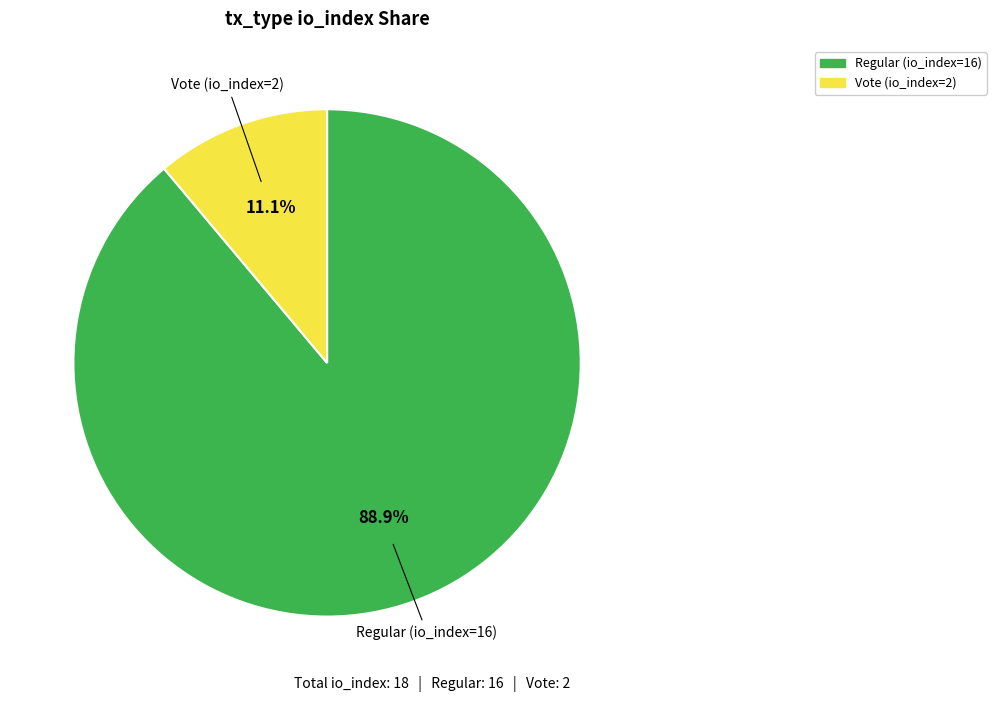

What is the smallest slice in the pie chart?

Vote (io_index=2)